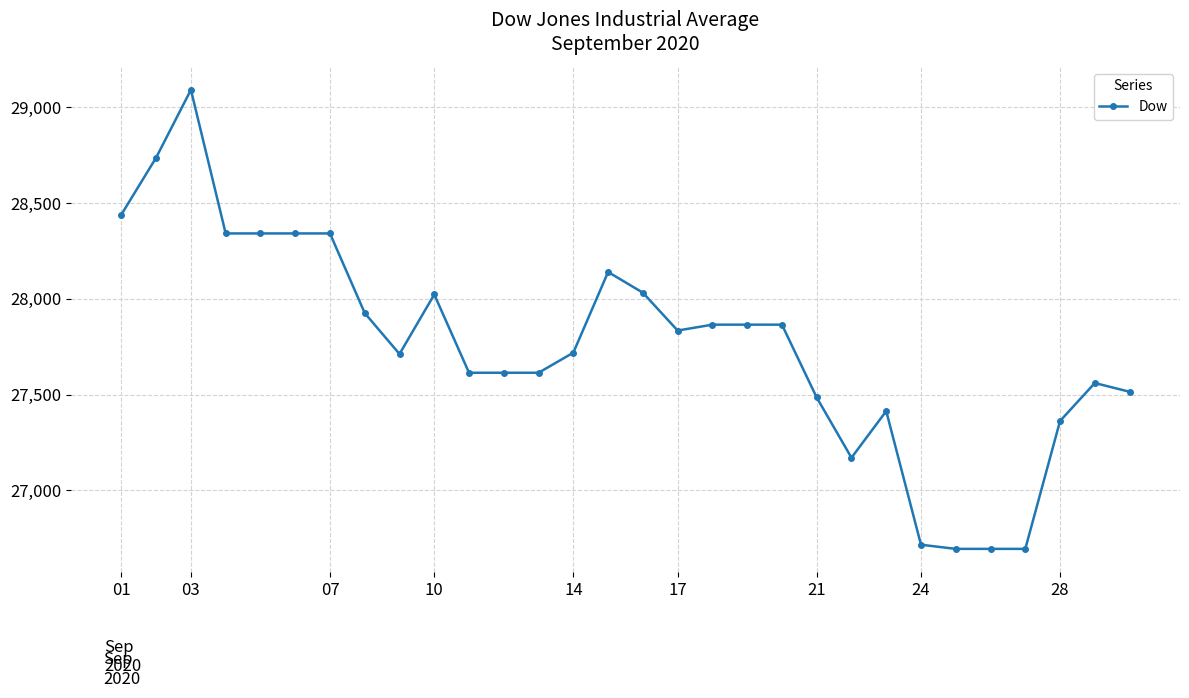

What is the minimum value shown in the chart?

26694.5